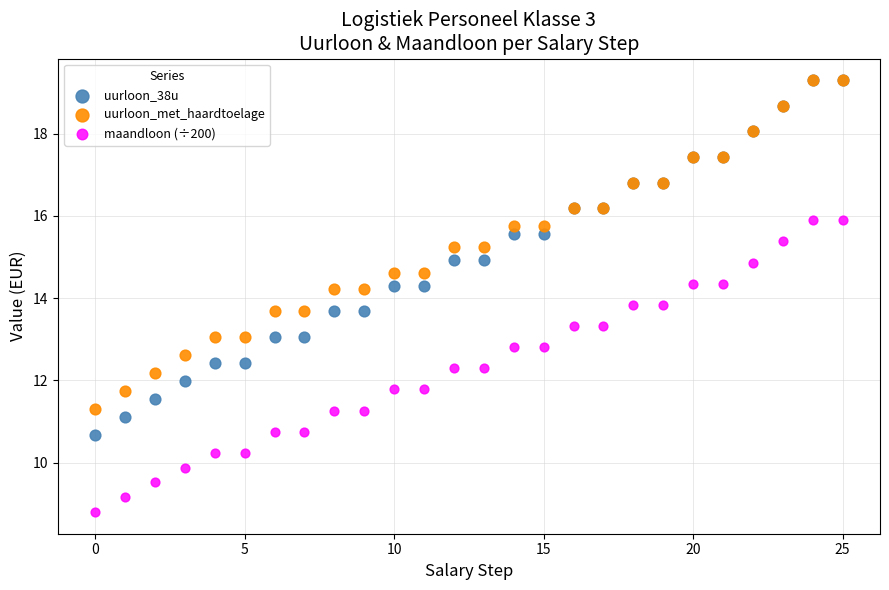

What are all the series names shown in the legend?

uurloon_38u, uurloon_met_haardtoelage, maandloon (÷200)